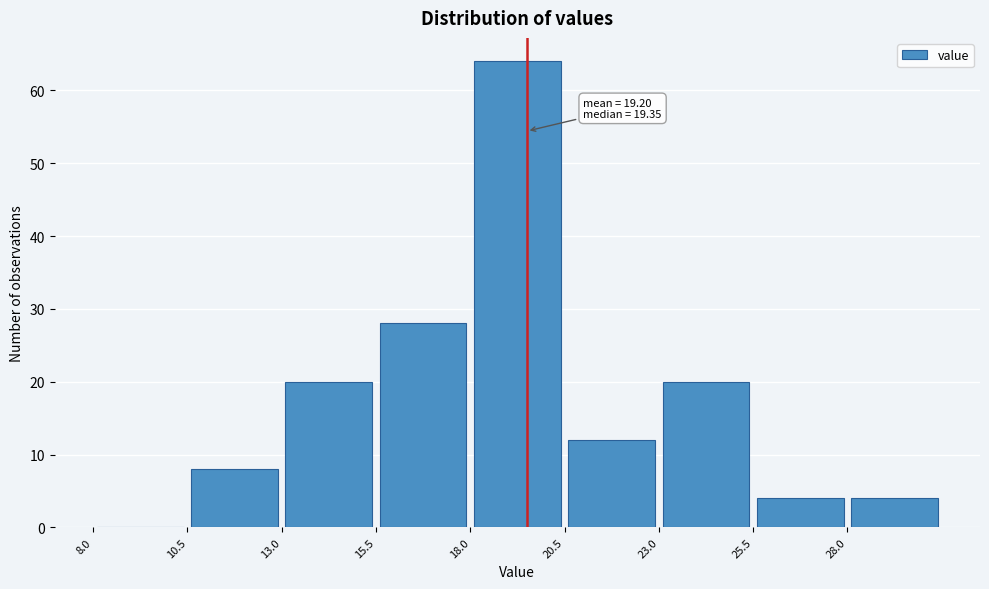

Which range on the x-axis has the tallest bar?

18.0 to 20.5